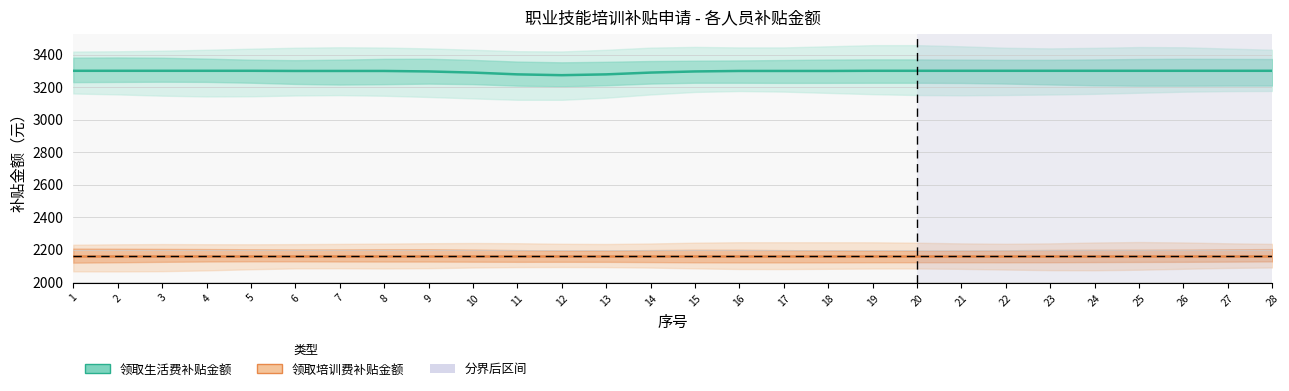

What are all the series names shown in the legend?

领取生活费补贴金额, 领取培训费补贴金额